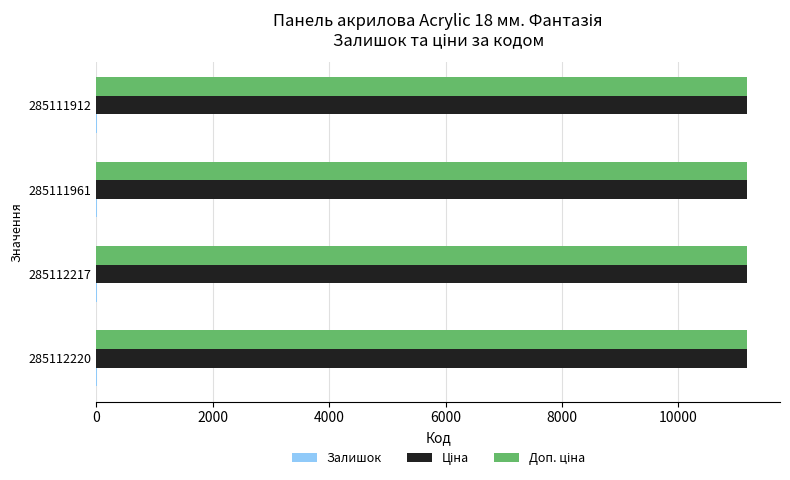

What is the greatest value displayed?

11188.2